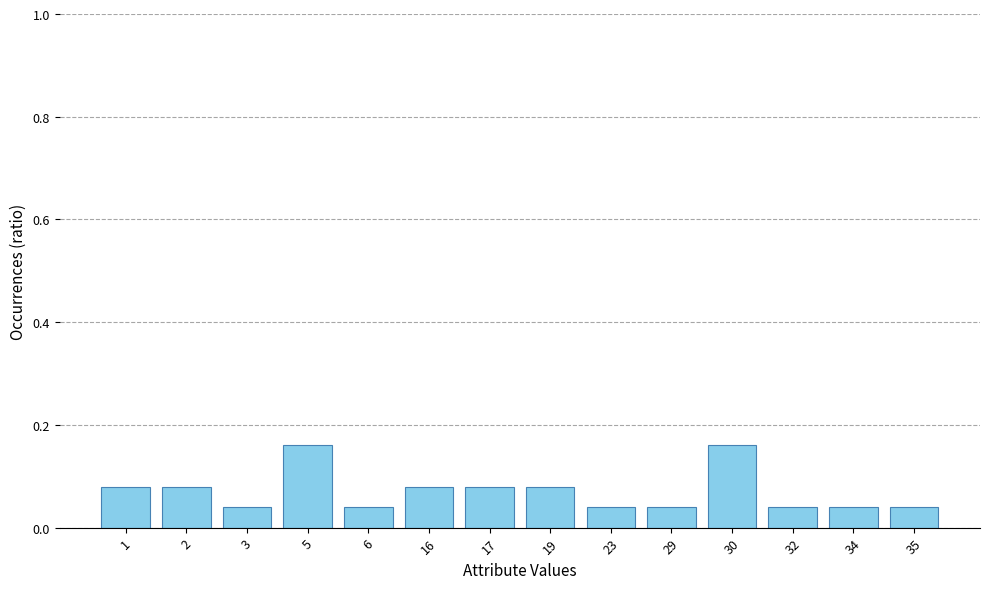

What is the sum of all values?

1.0